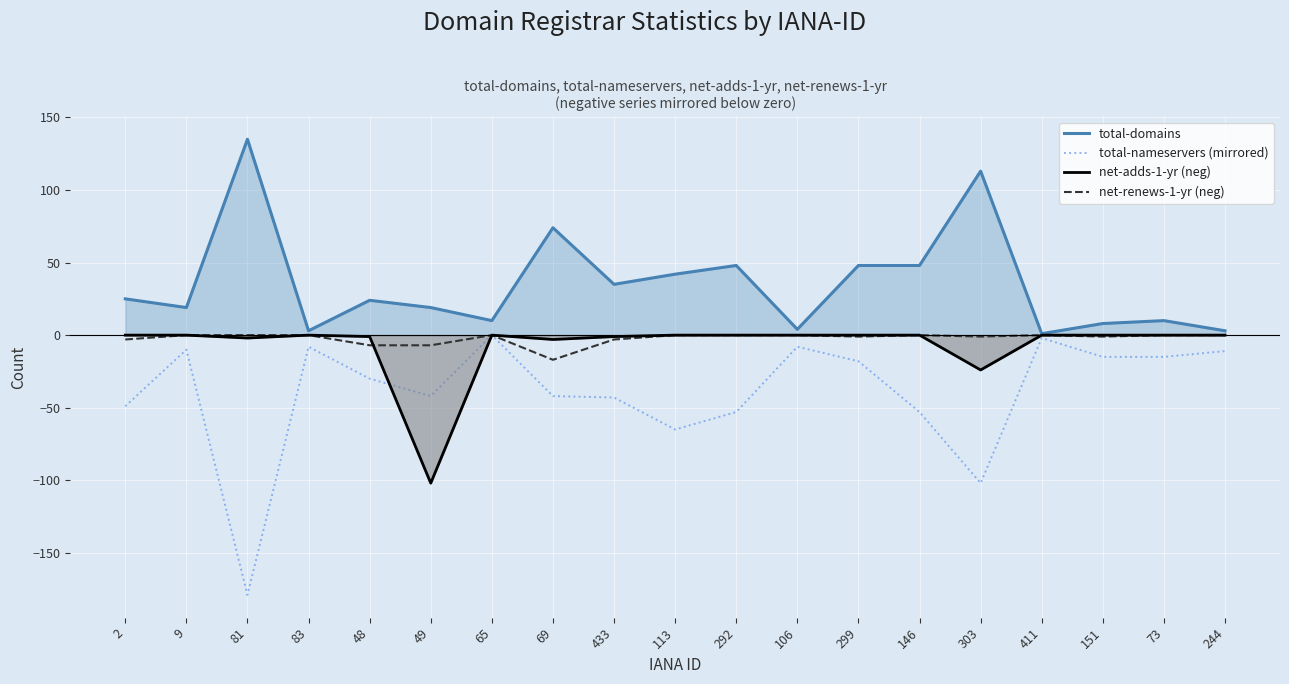

True or false: total-domains has a value of 67 at 146.

False